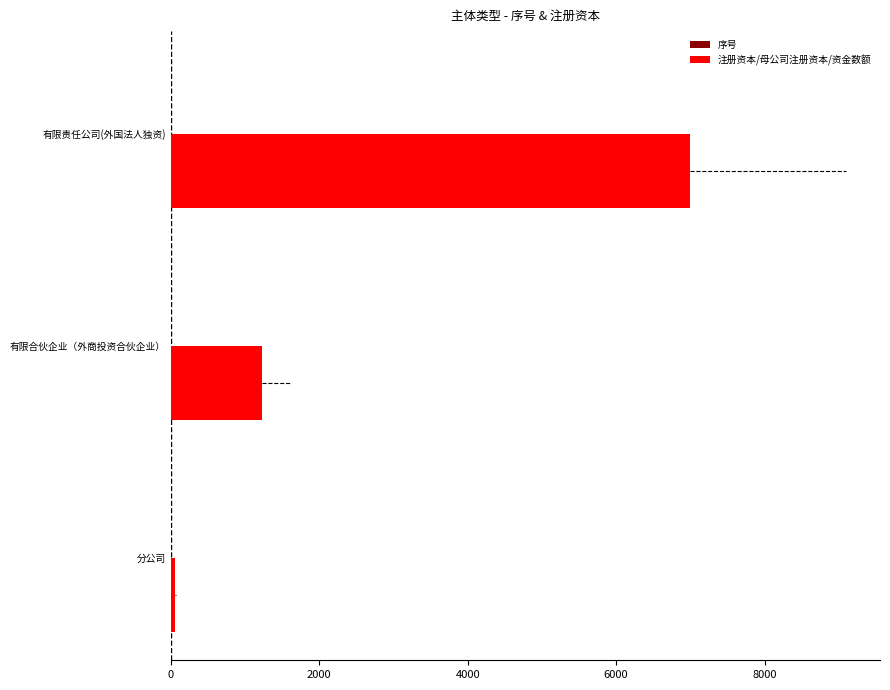

True or false: 注册资本/母公司注册资本/资金数额 has a value of 748 at 有限合伙企业（外商投资合伙企业）.

False